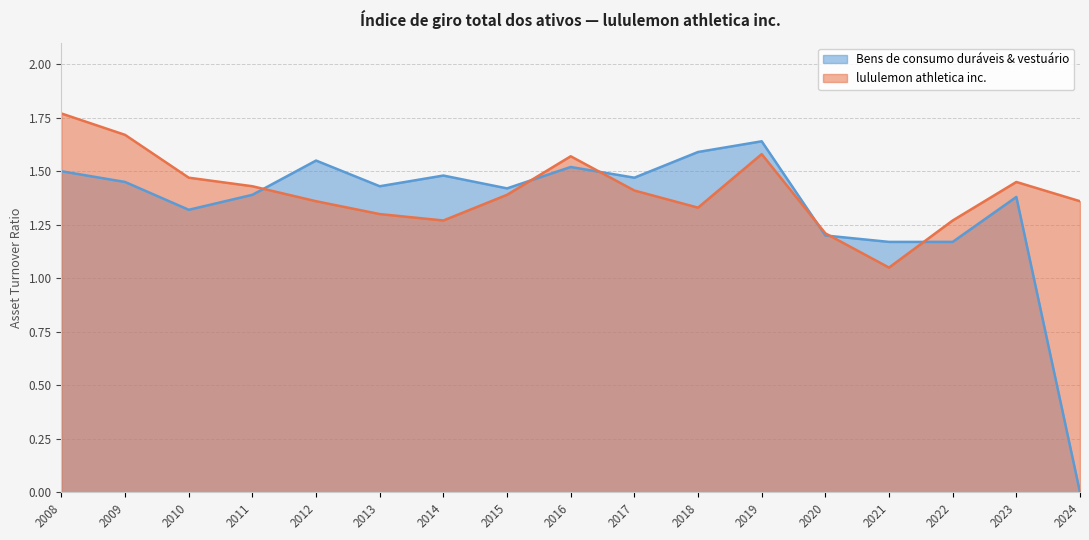

What is the difference between the lululemon athletica inc. values at 2022-01-30 and 2021-01-31?

0.2